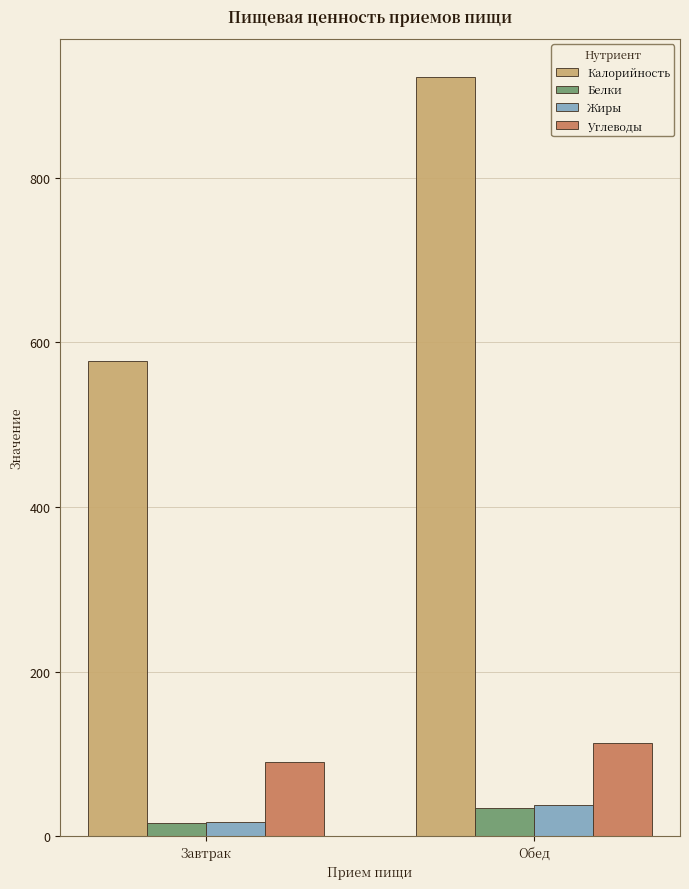

Is the value of Калорийность at Обед greater than the value of Углеводы at Обед?

Yes